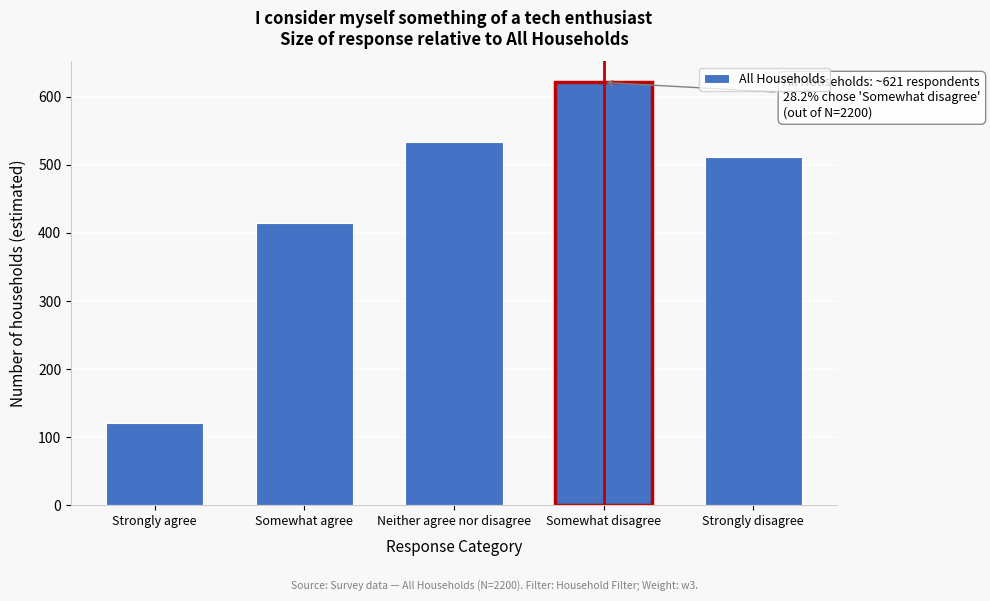

Reading right to left, extract all data points from this chart.

Strongly disagree=511	Somewhat disagree=621	Neither agree nor disagree=533	Somewhat agree=414	Strongly agree=121